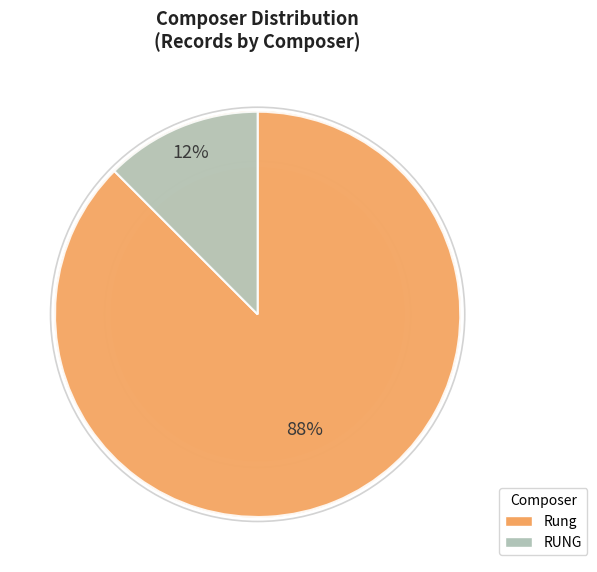

How many segments does this pie chart have?

2